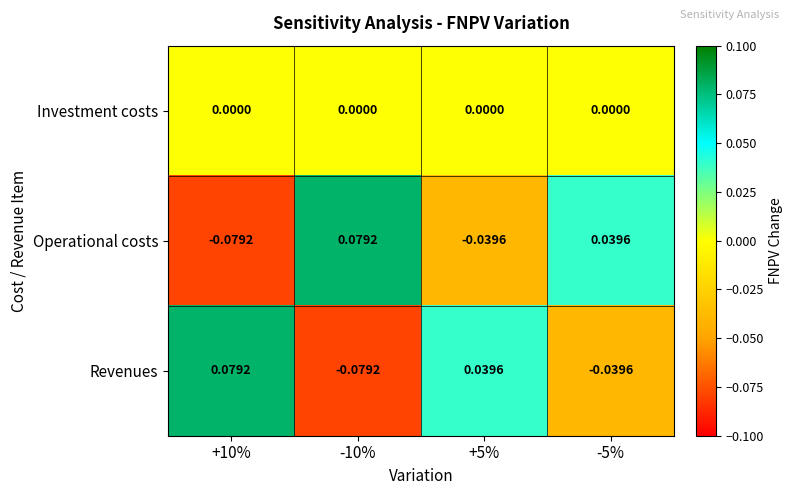

How many data points in Operational costs are less than 0?

2